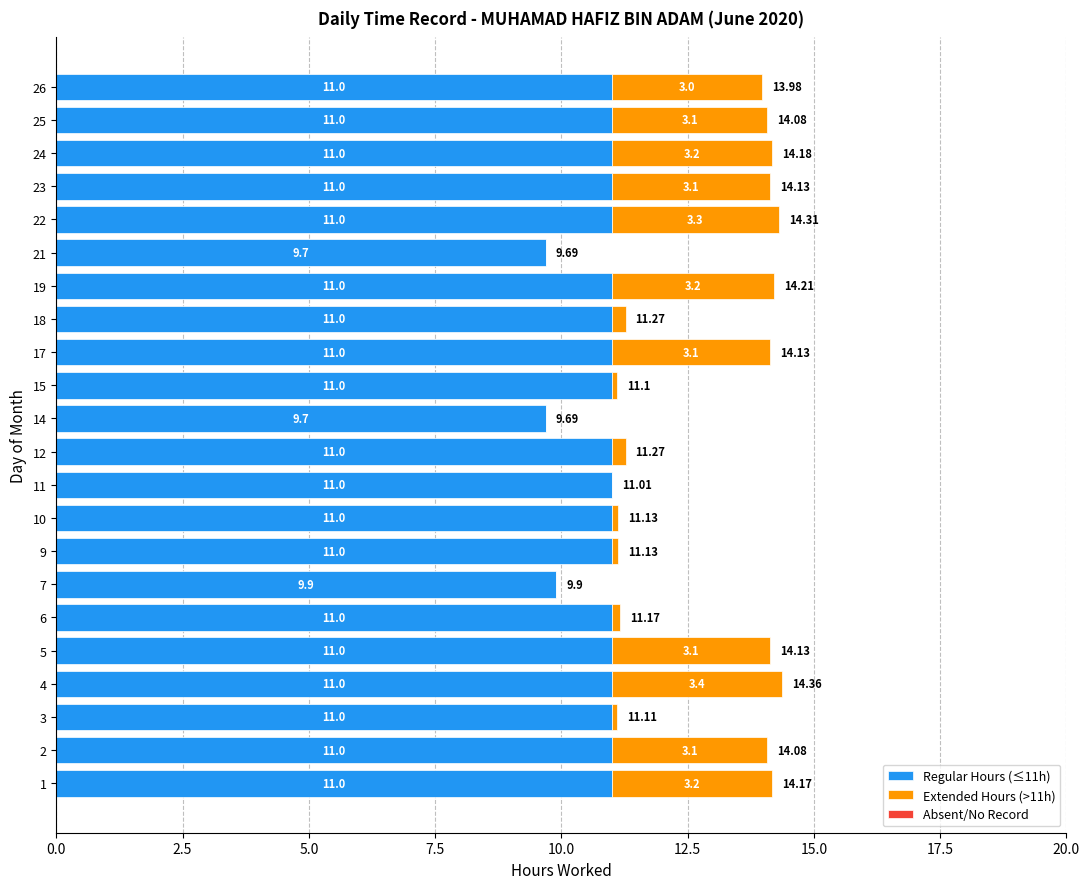

At which category is the sum across all series the highest?

4